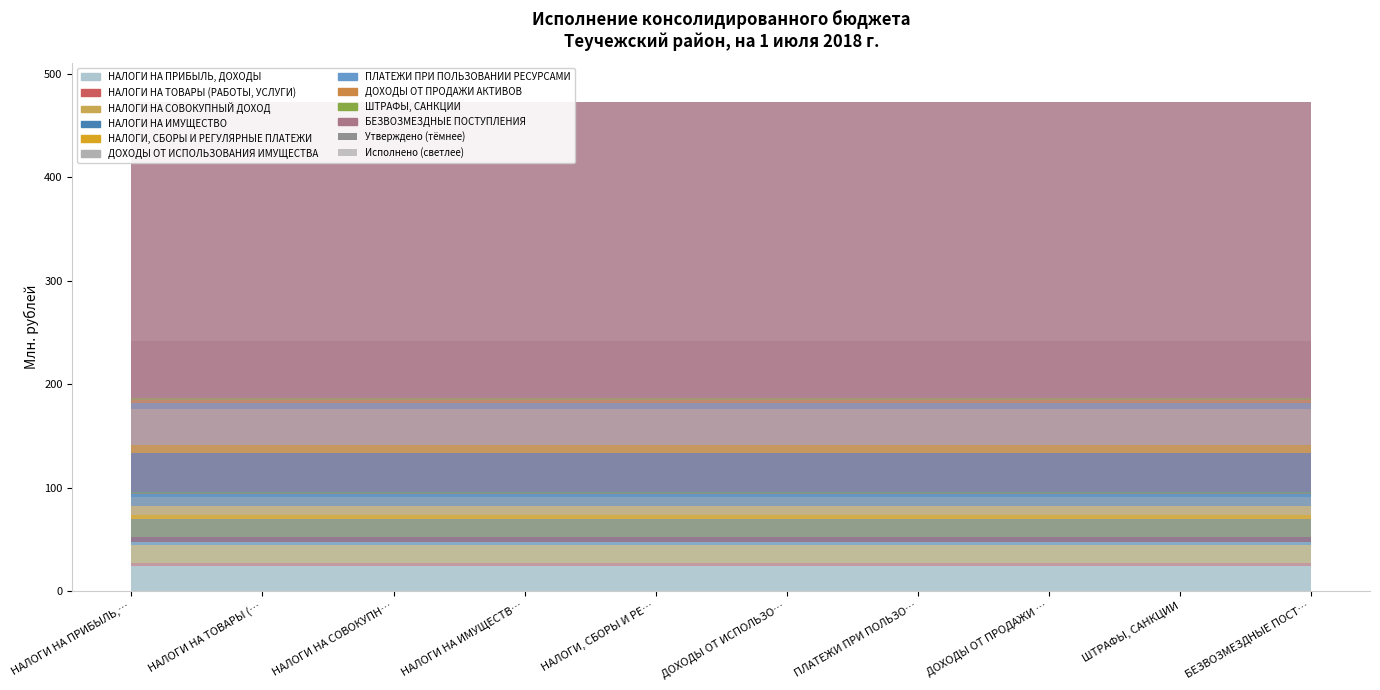

At which label is Исполнено closest to 73311954?

НАЛОГИ НА ИМУЩЕСТВО